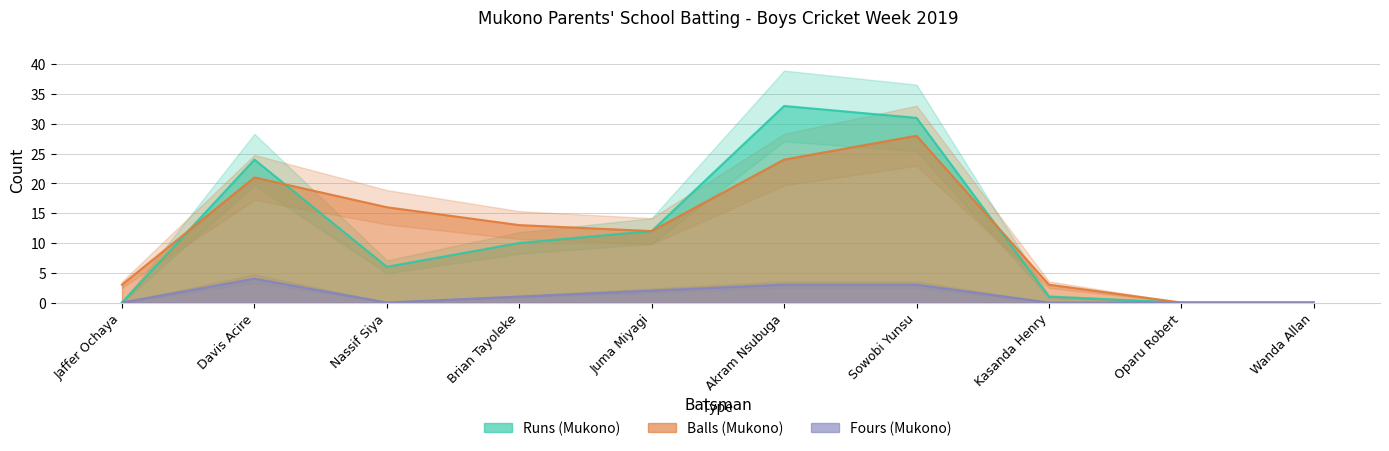

What is the value of the Balls (Mukono) point at the 1st from the left?

3